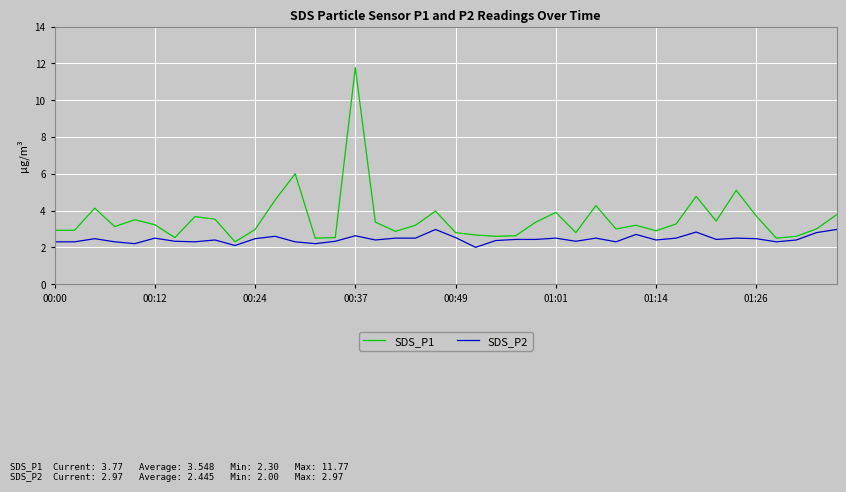

Which series has the widest spread of values?

SDS_P1